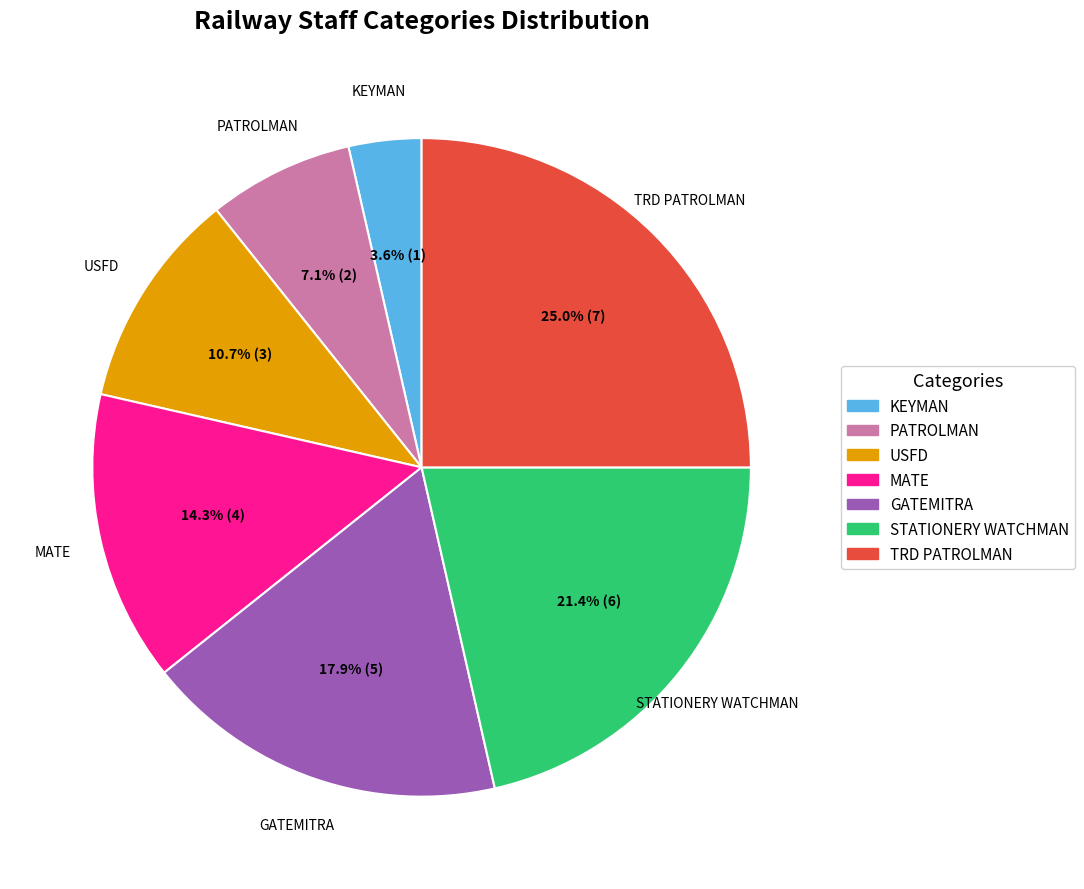

Is it true that STATIONERY WATCHMAN is 21% of the pie?

True